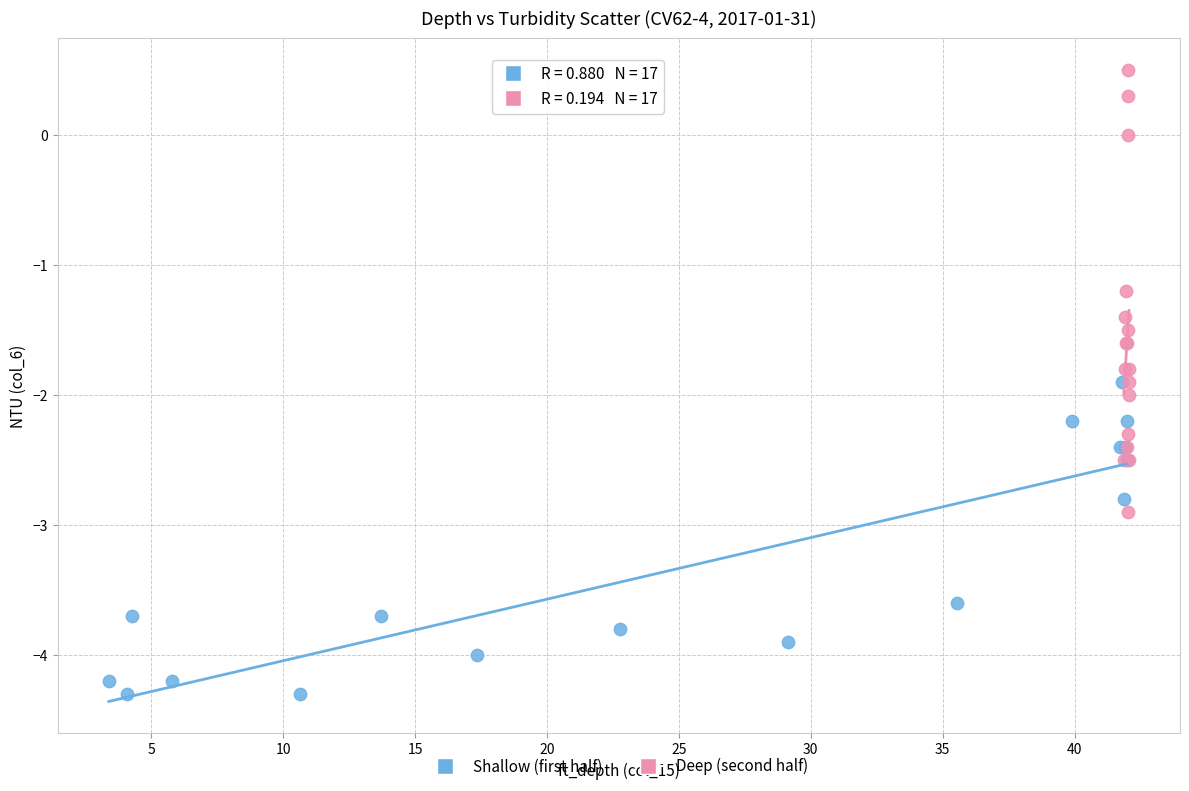

Which series has the largest Y range (max minus min)?

Deep (second half)